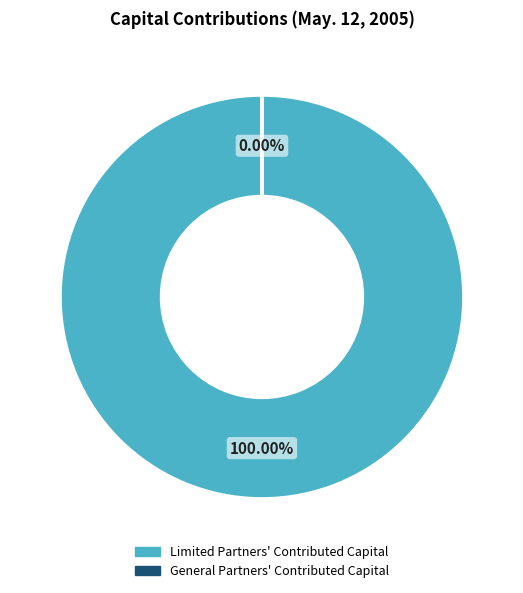

What is the smallest slice in the pie chart?

General Partners' Contributed Capital